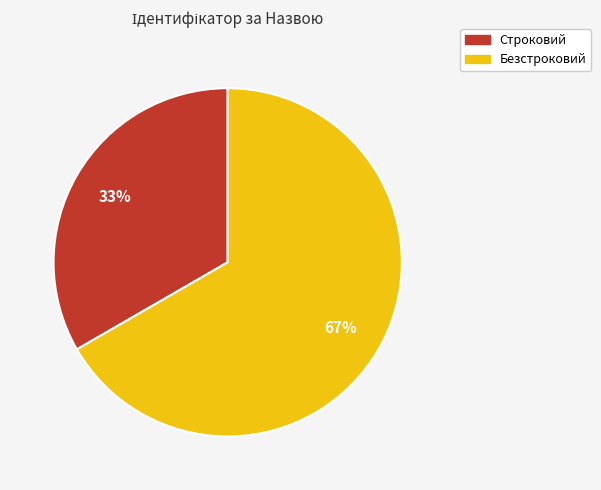

The Строковий slice represents 33% of the pie. True or false?

True